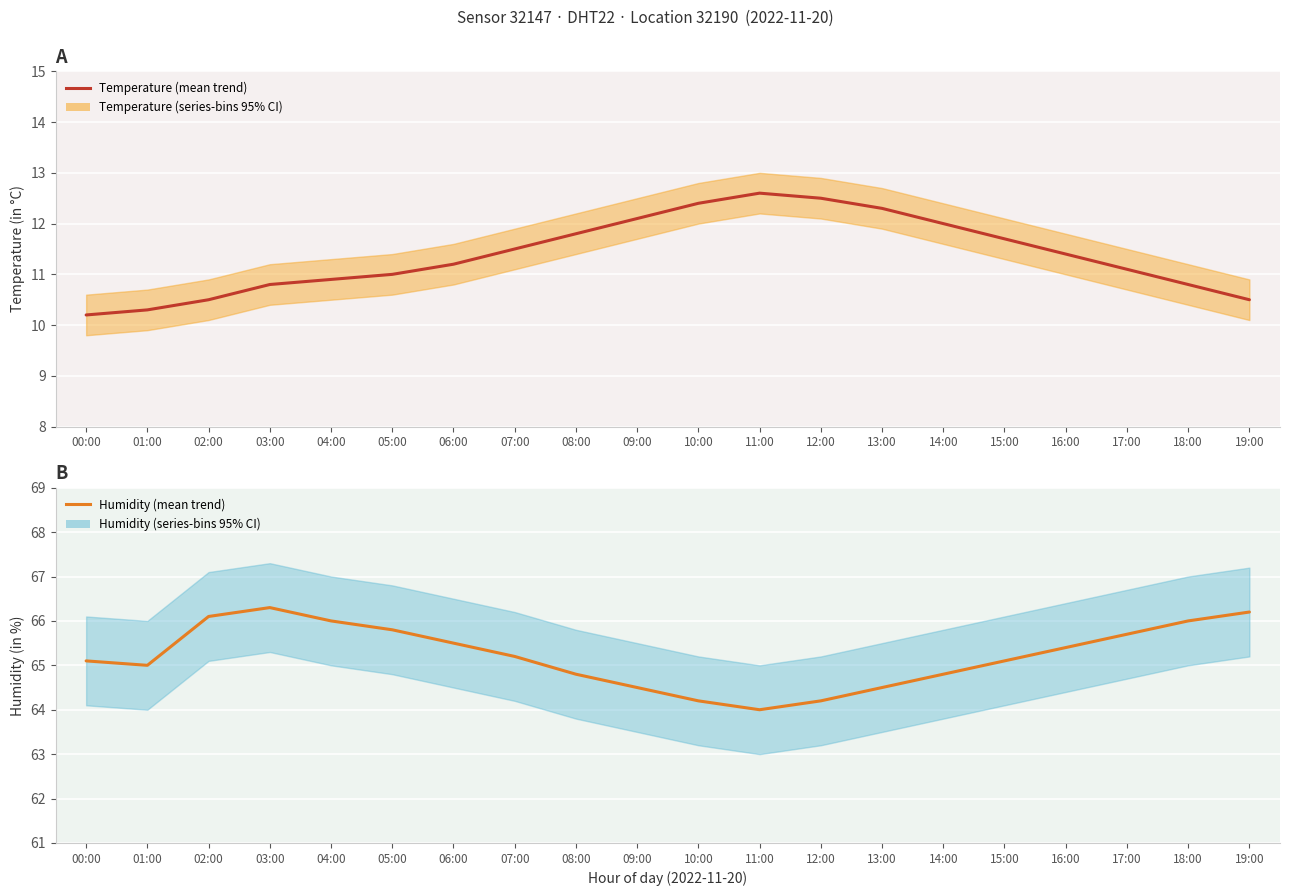

Rank the series at 01:00 from highest to lowest value.

Humidity (mean trend), Temperature (mean trend)